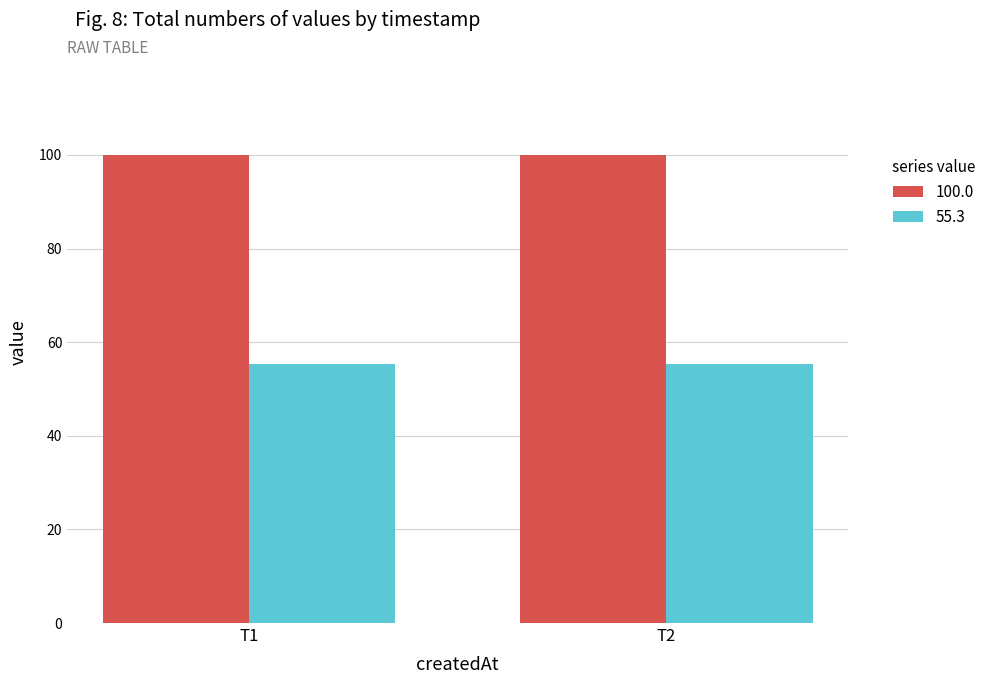

What is the sum of all 100.0 values?

200.0